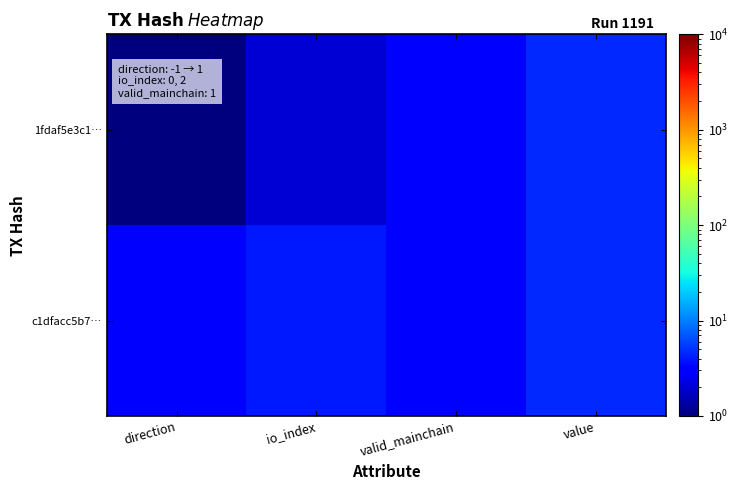

Which series has the largest range (max minus min)?

1fdaf5e3c1…